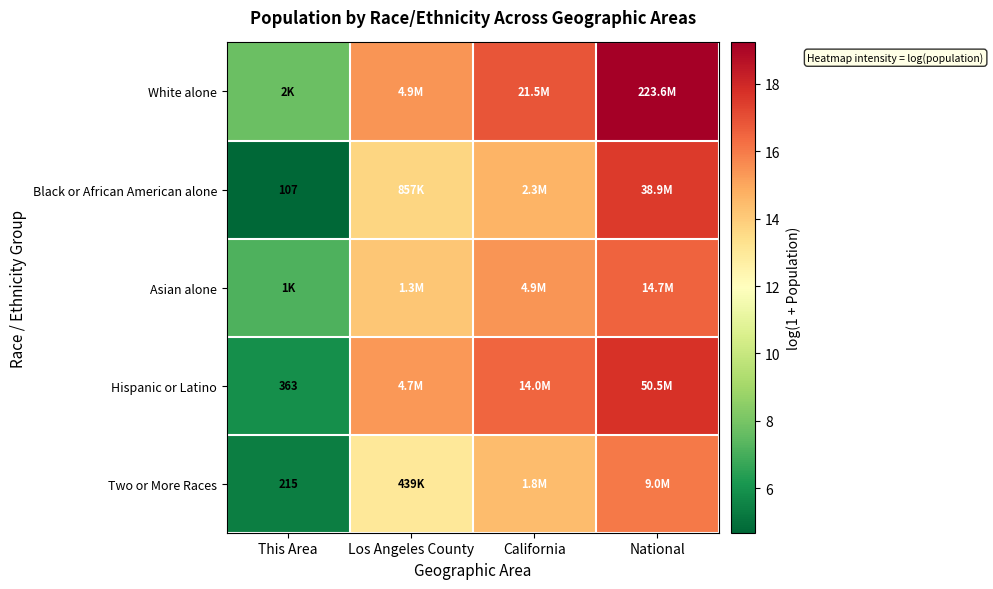

How many values in the Hispanic or Latino series are below 16?

2